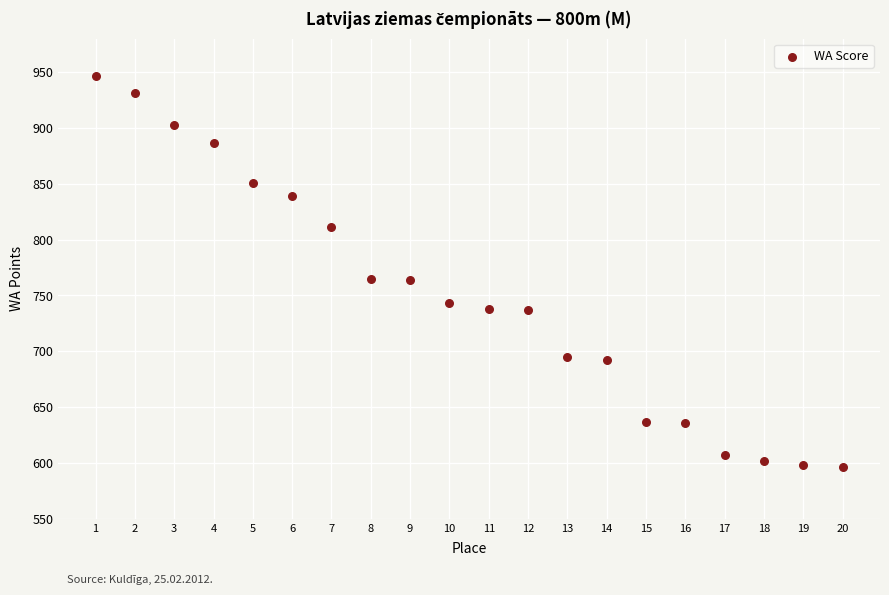

What is the range of Y values (max minus min)?

351